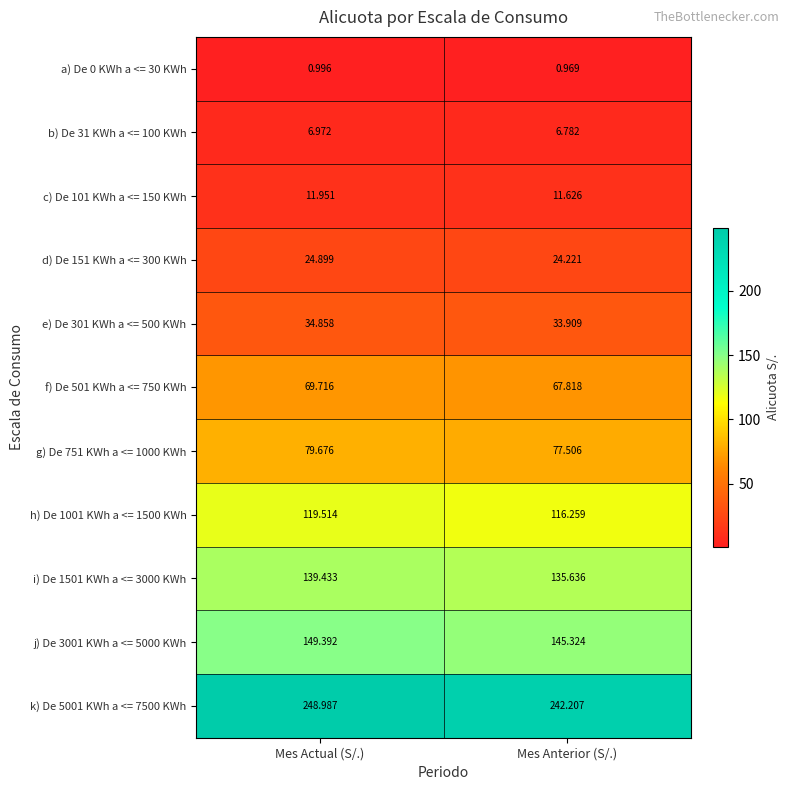

Rank the categories by i) De 1501 KWh a <= 3000 KWh value from lowest to highest.

Mes Anterior (S/.), Mes Actual (S/.)